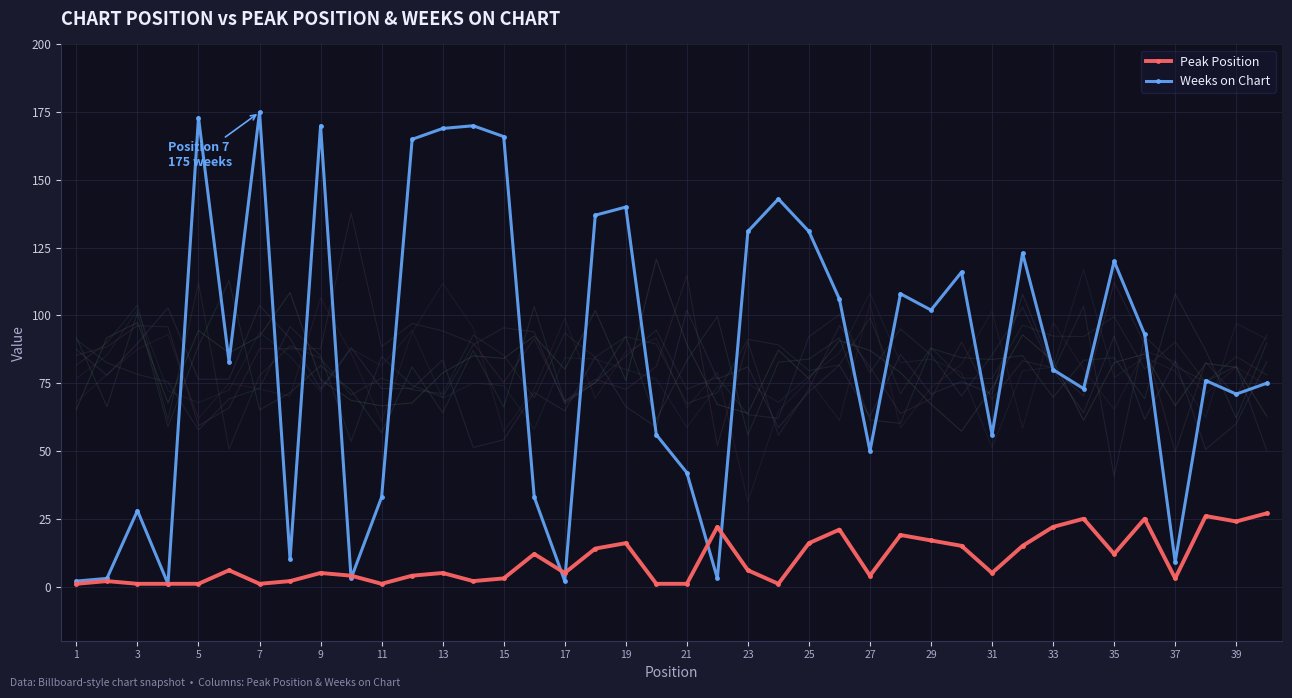

After their last crossing, which series has the higher values: Weeks on Chart or Peak Position?

Weeks on Chart